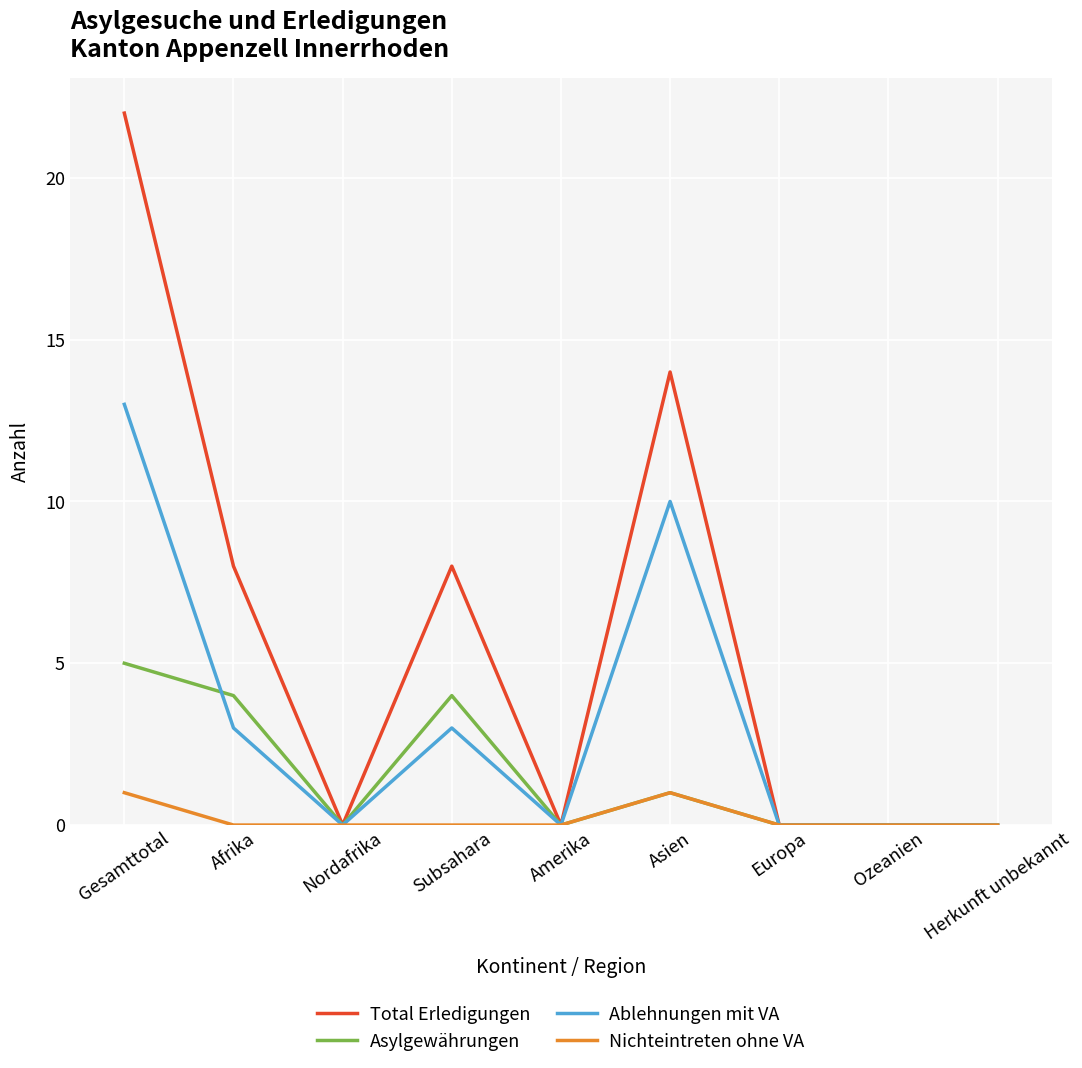

What position from the right is Gesamttotal?

9